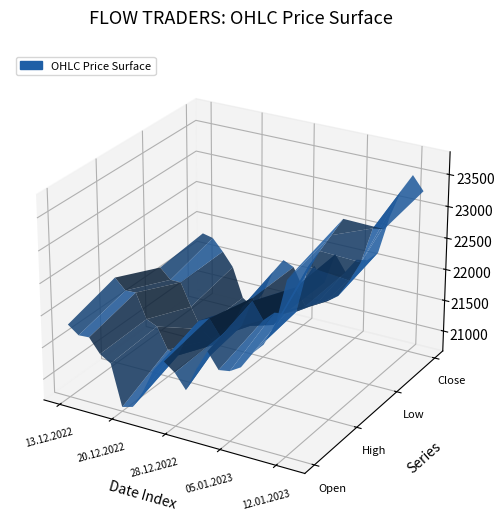

Reading left to right, transcribe all the data shown in this chart.

Open: 21819	21694	21705	21488	21384	20740	20788	21076	21452	21639	21510	21285	21663	21973	21732	21760	21864	22119	22295	22611	23338	23575
High: 22050	21885	21894	21511	21436	21106	21060	21445	21701	21783	21544	21737	21792	22225	21968	22127	22150	22230	22961	23232	23507	23787
Low: 21717	21556	21555	21195	20870	20740	20736	21067	21412	21594	21254	21240	21467	21926	21671	21750	21835	21962	22243	22570	23134	23161
Close: 21797	21759	21571	21351	20877	20762	21035	21440	21672	21596	21265	21700	21467	21967	21714	21961	21993	22154	22768	23225	23496	23282